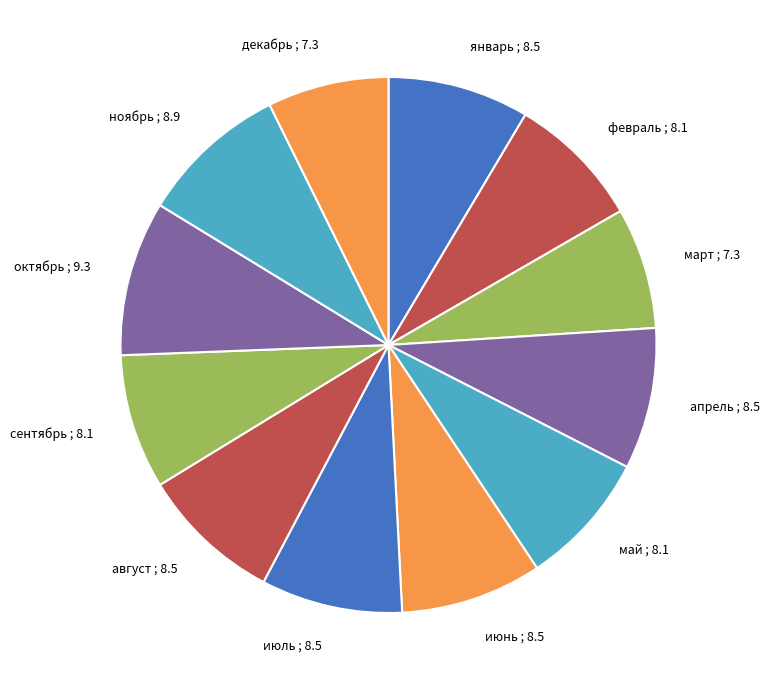

Combined, do январь and май account for over 50%?

No